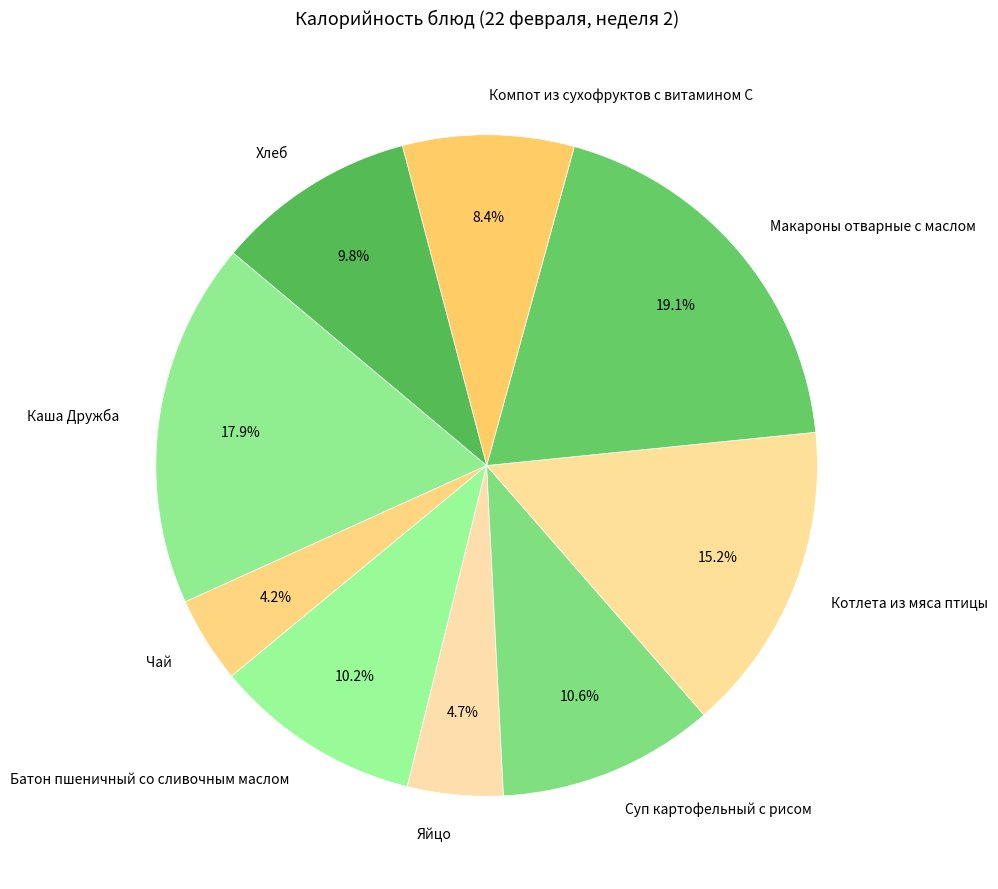

To the nearest percent, what is the difference between the largest and smallest slice percentages?

15%